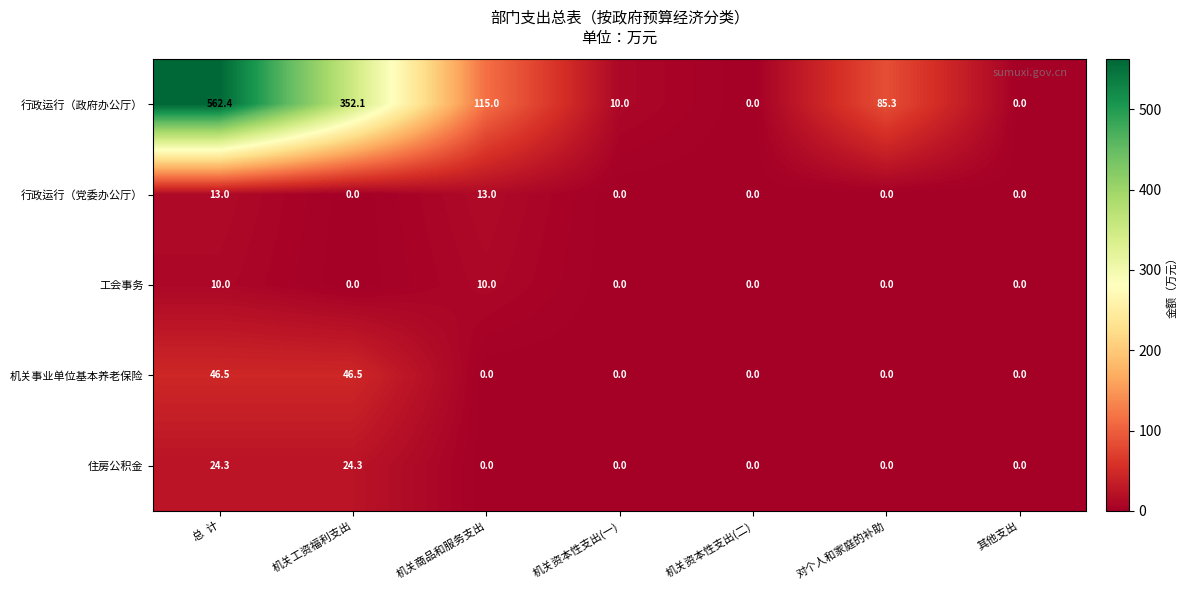

True or false: 住房公积金 has a value of 24.3 at 总  计.

True